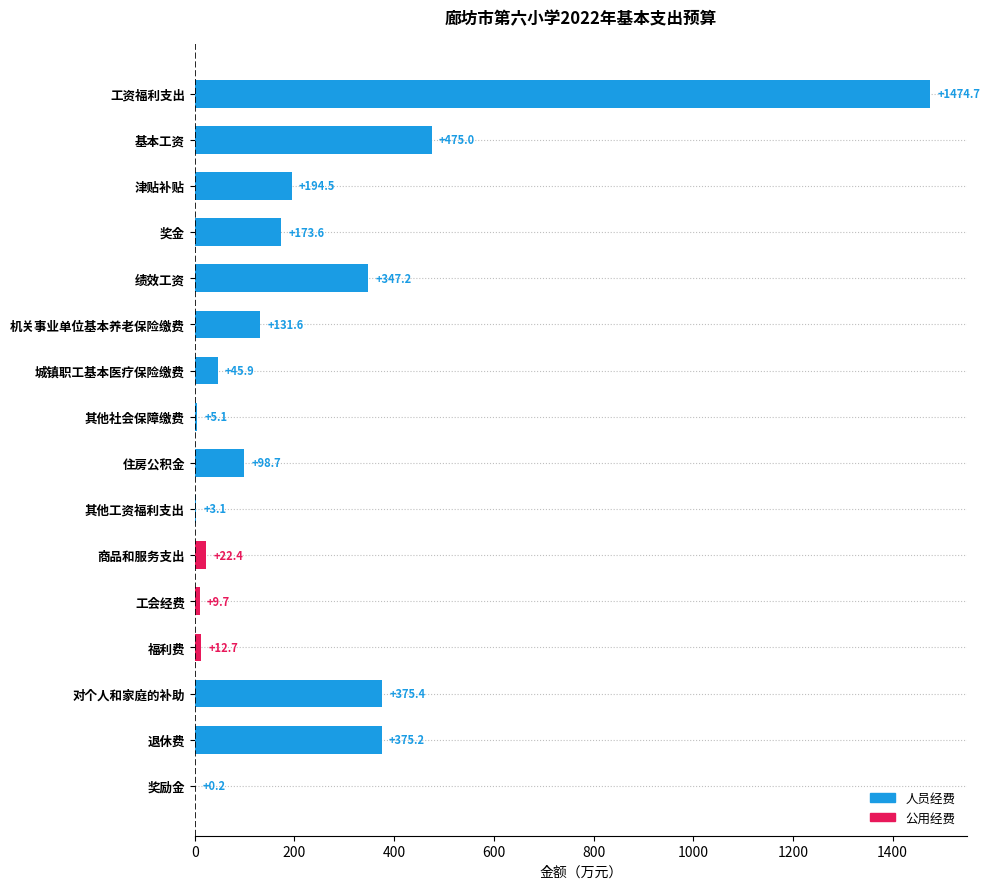

Which label corresponds to the largest value in the chart?

工资福利支出